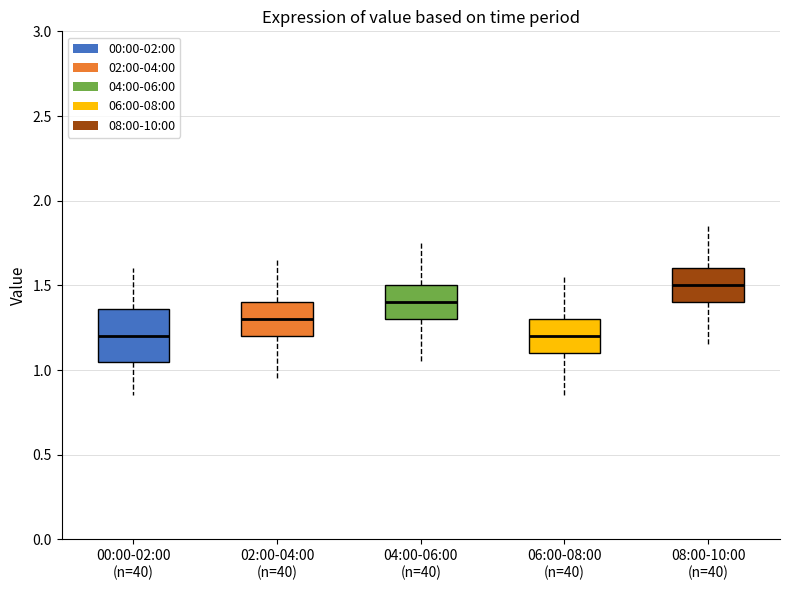

Reading left to right, read every box against the y-axis: the position of its median line, the range the box covers, and the ends of its whiskers. The values are not printed on the chart, so give them approximately, as read against the axis.

00:00-02:00 (n=40): median 1.20, box 1.05 to 1.35, whiskers 0.85 to 1.60
02:00-04:00 (n=40): median 1.30, box 1.20 to 1.40, whiskers 0.95 to 1.65
04:00-06:00 (n=40): median 1.40, box 1.30 to 1.50, whiskers 1.05 to 1.75
06:00-08:00 (n=40): median 1.20, box 1.10 to 1.30, whiskers 0.85 to 1.55
08:00-10:00 (n=40): median 1.50, box 1.40 to 1.60, whiskers 1.15 to 1.85